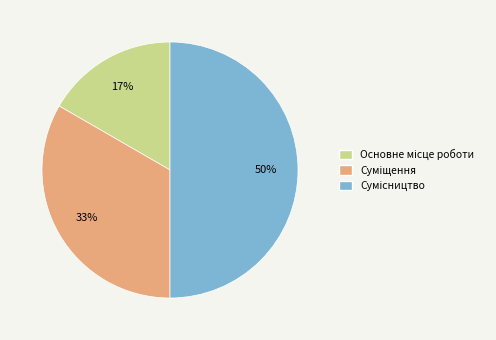

To the nearest percent, what is the difference between the largest and smallest slice percentages?

33%